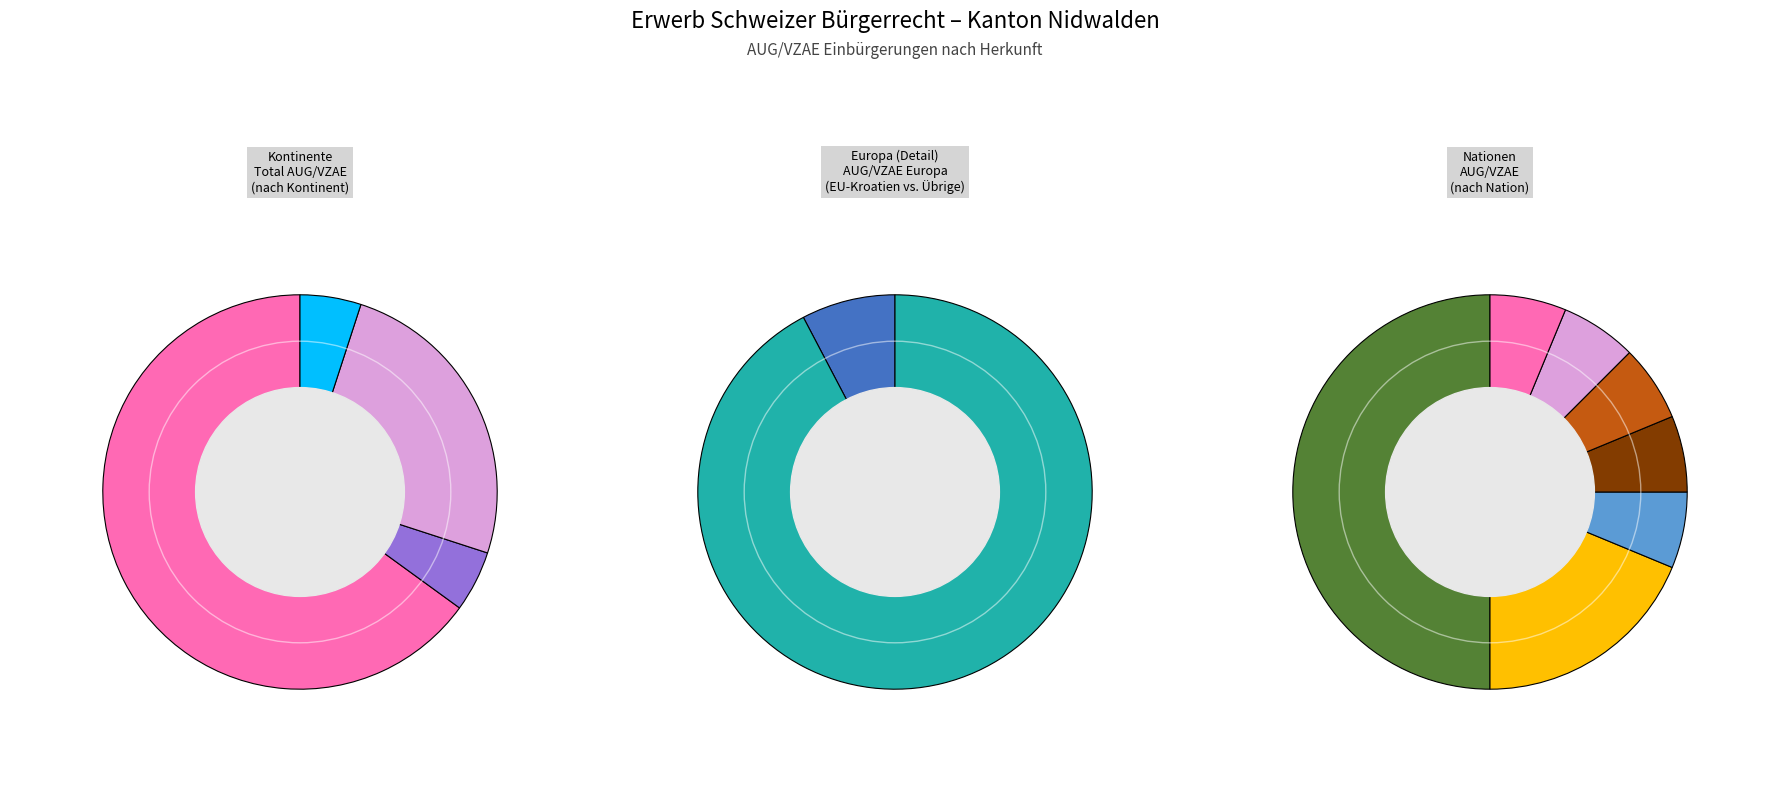

To the nearest percent, what percentage of the pie is Afrika?

5%